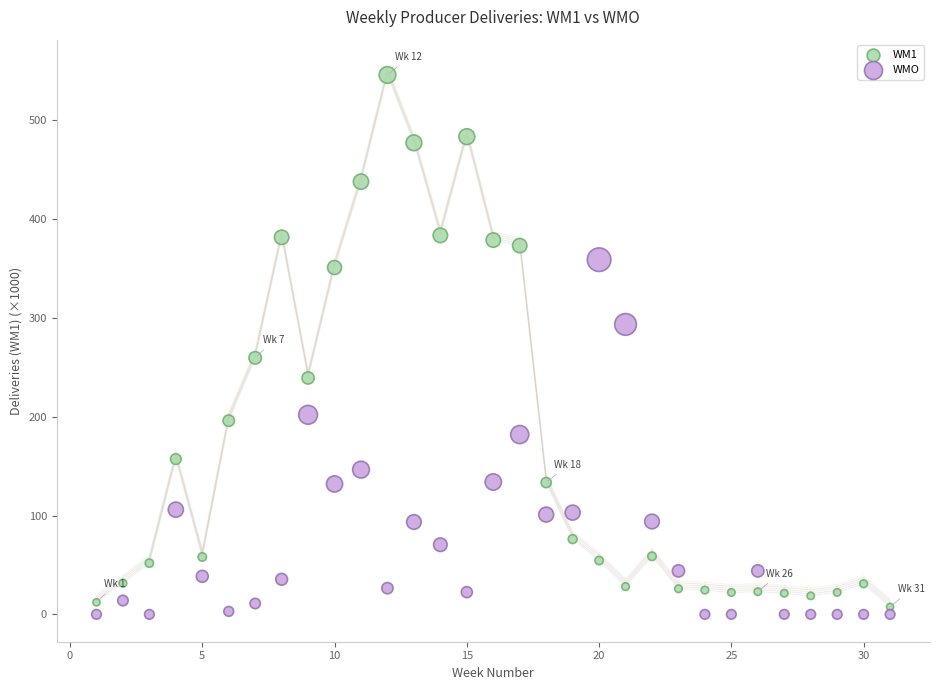

Which series reaches the maximum Y coordinate?

WM1